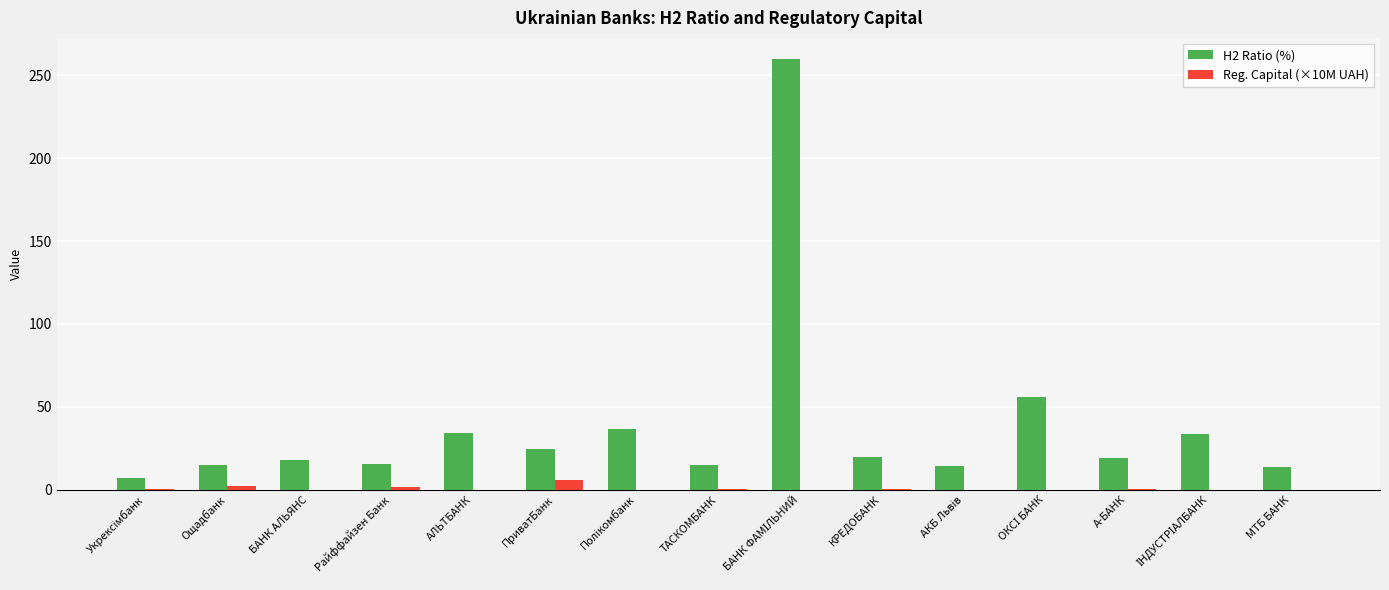

Which series has the largest total across all categories?

H2 Ratio (%)